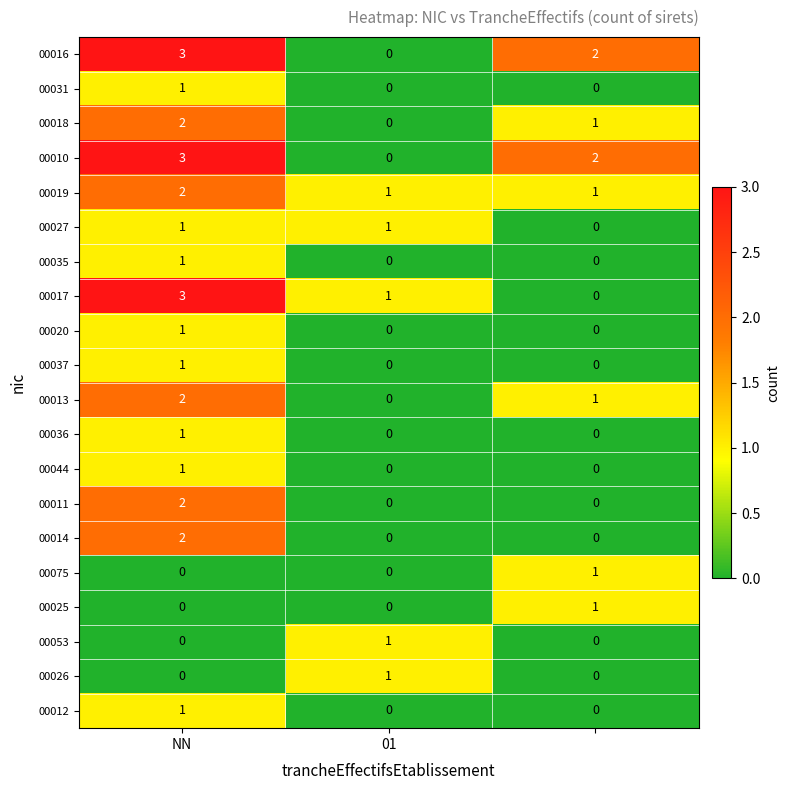

What is the sum of all 00018 values?

3